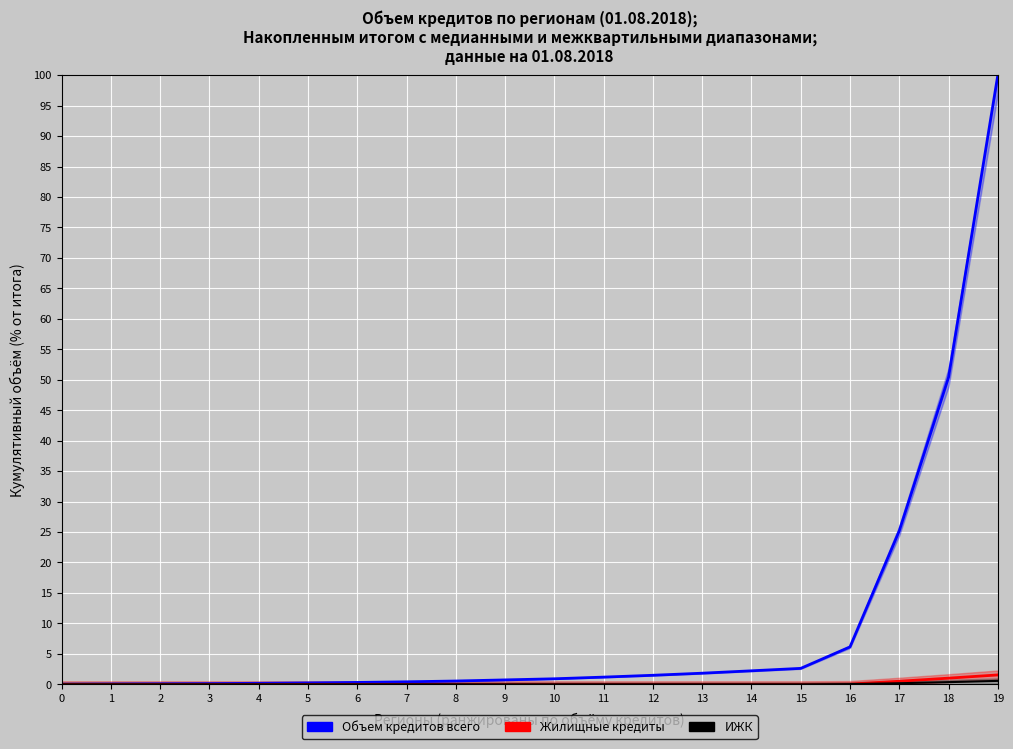

Is the value of Объем кредитов всего at 13 greater than the value of ИЖК at 7?

Yes